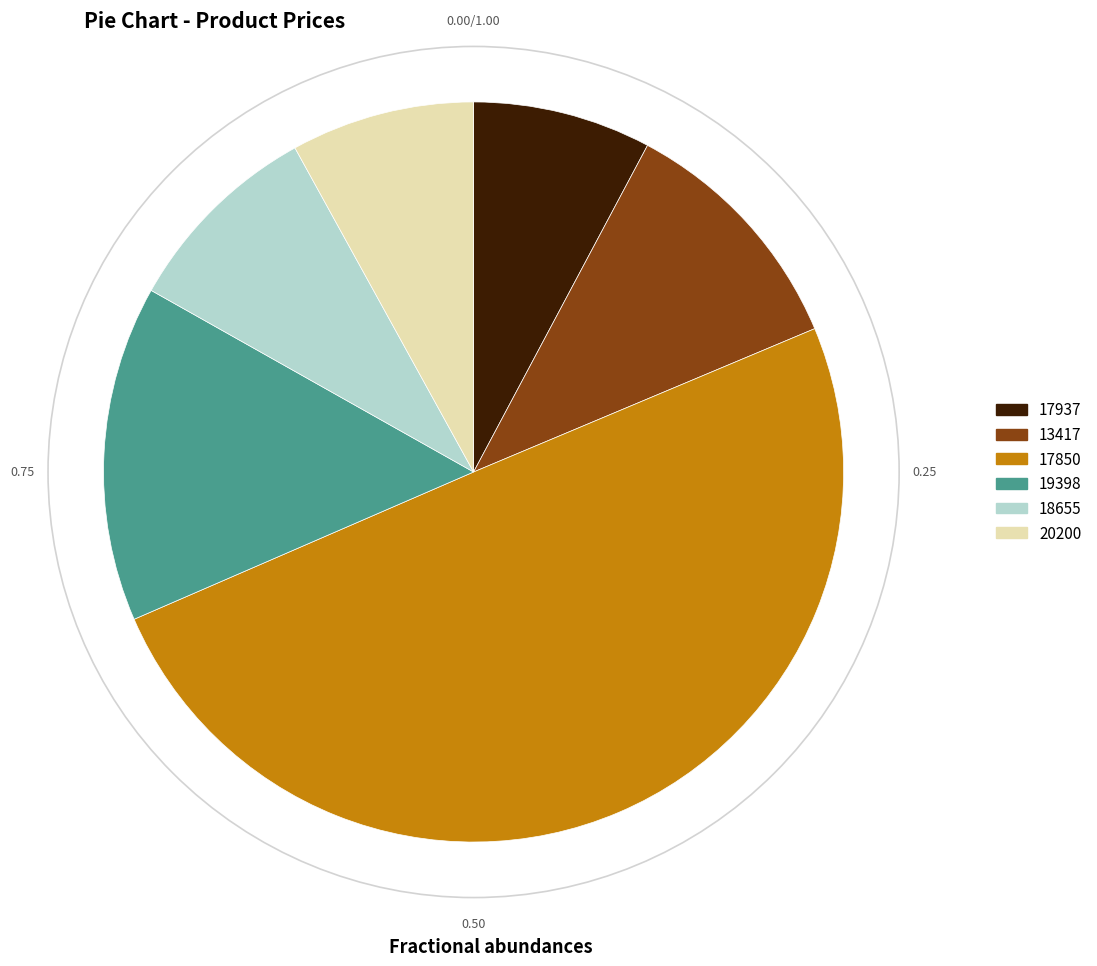

Which has a higher value, 19398 or 17937?

19398